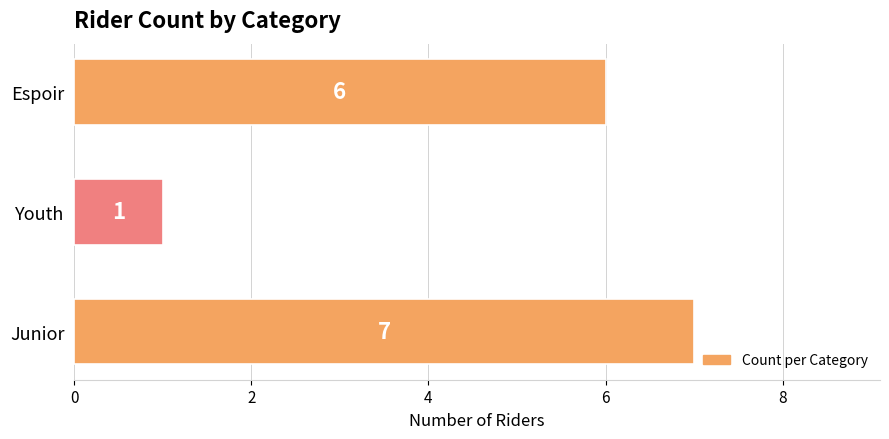

The value at Youth is 2. True or false?

False